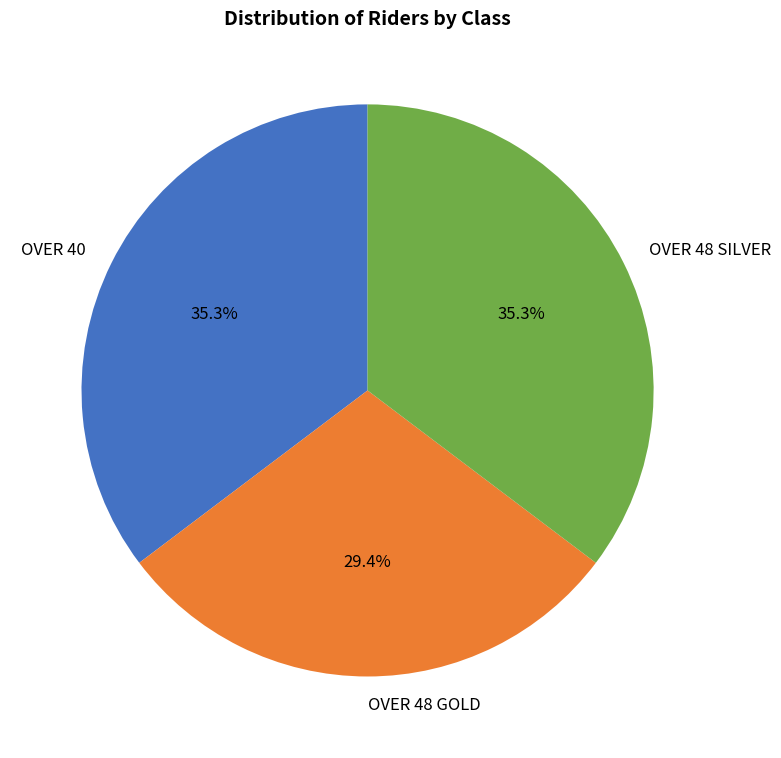

Which has a higher value, OVER 40 or OVER 48 GOLD?

OVER 40